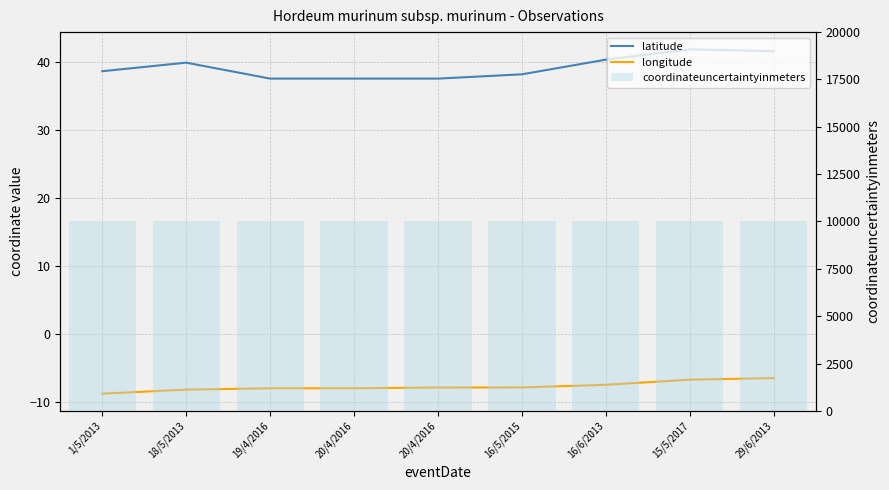

Is it true that latitude equals 52.5 at 18/5/2013?

False